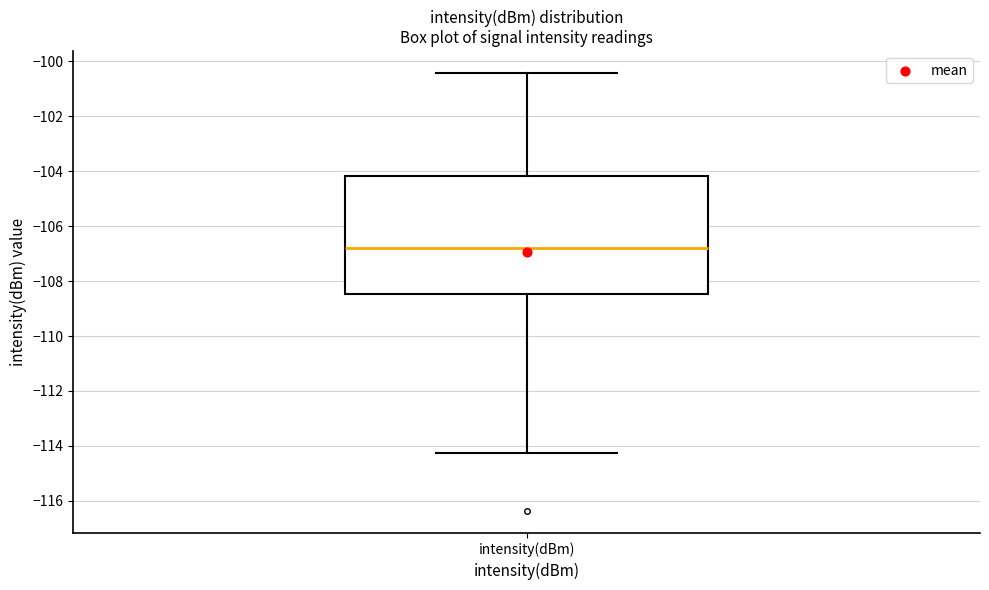

Transcribe this box plot: give where the median line is, the range the box spans, and where the two whiskers end, as read against the y-axis. The values are not printed on the chart, so give them approximately, as read against the axis.

median -106.8, box -108.4 to -104.2, whiskers -114.2 to -100.4